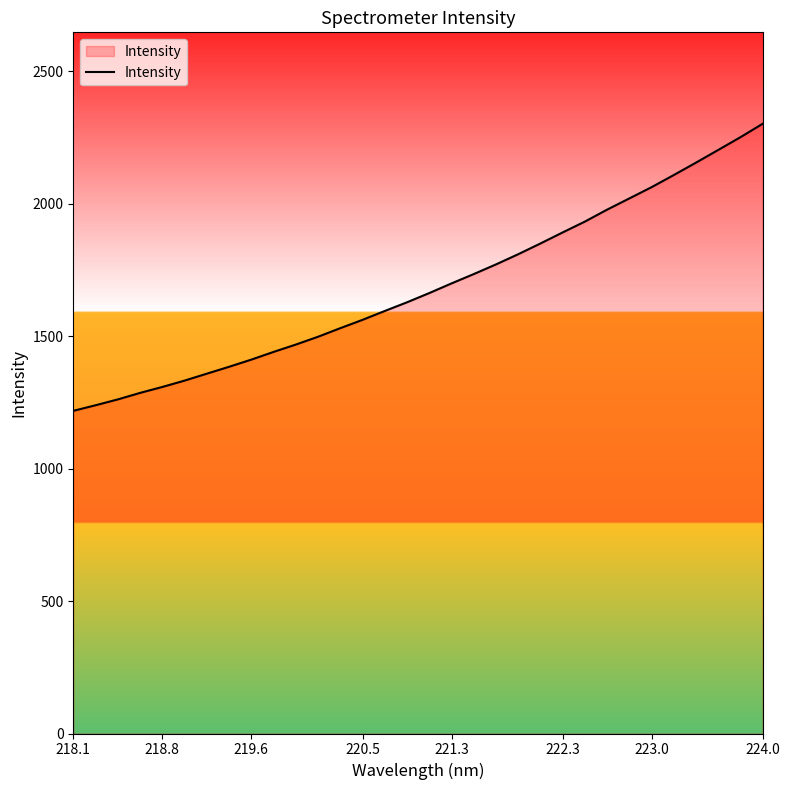

Count the number of categories in the chart.

32